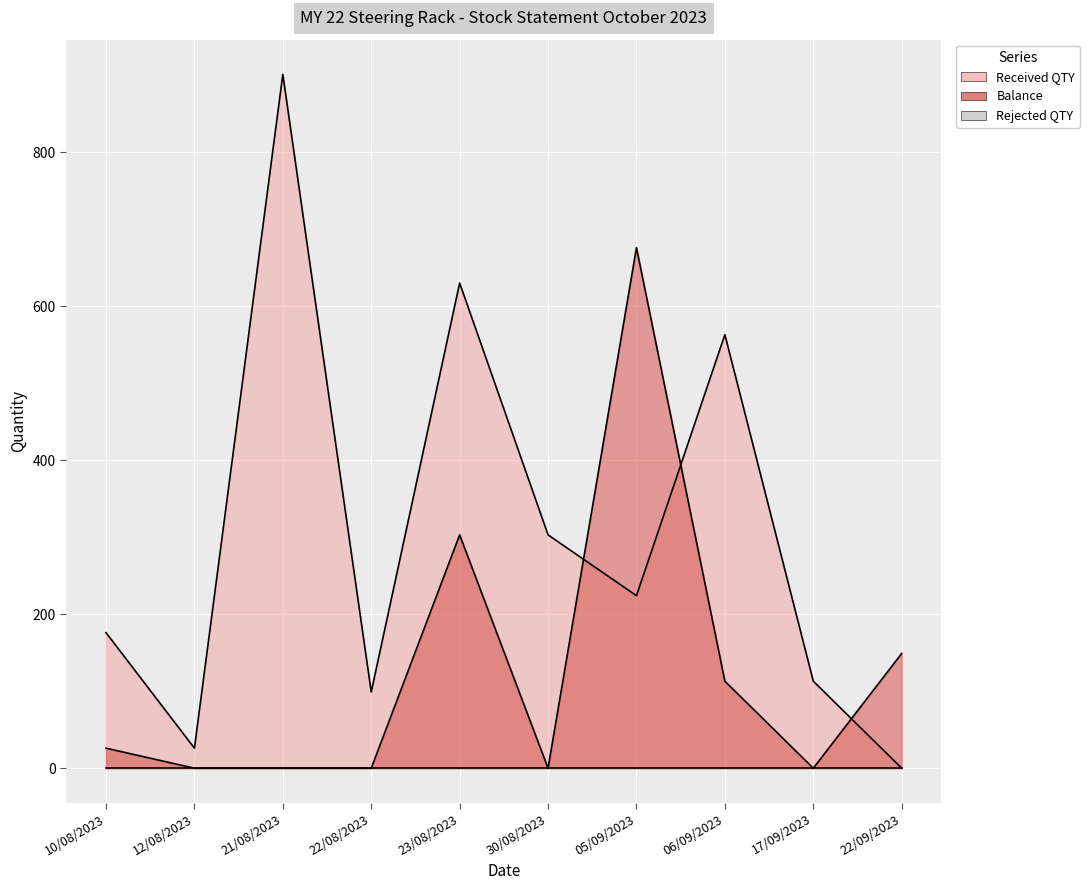

What is the total value across all series at 06/09/2023?

676